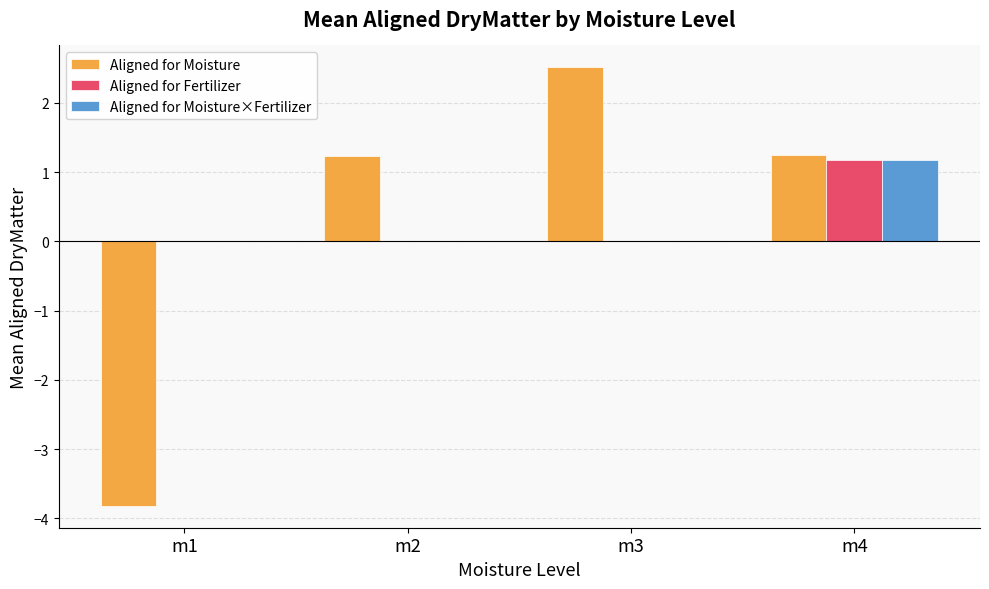

How many series are shown in this chart?

3